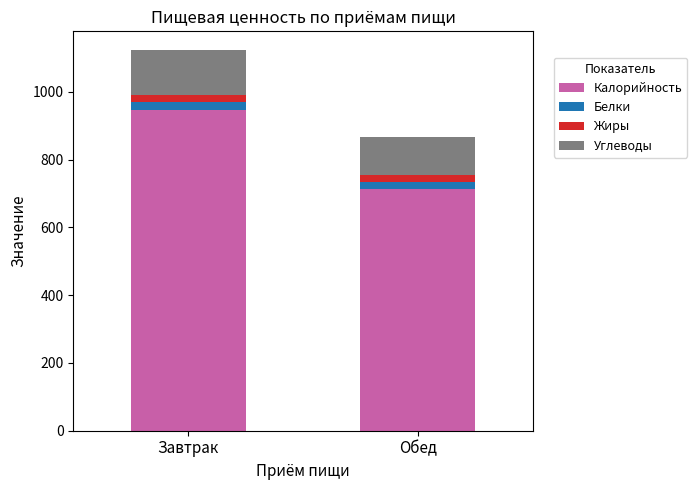

What is the lowest value of the Калорийность series?

714.2